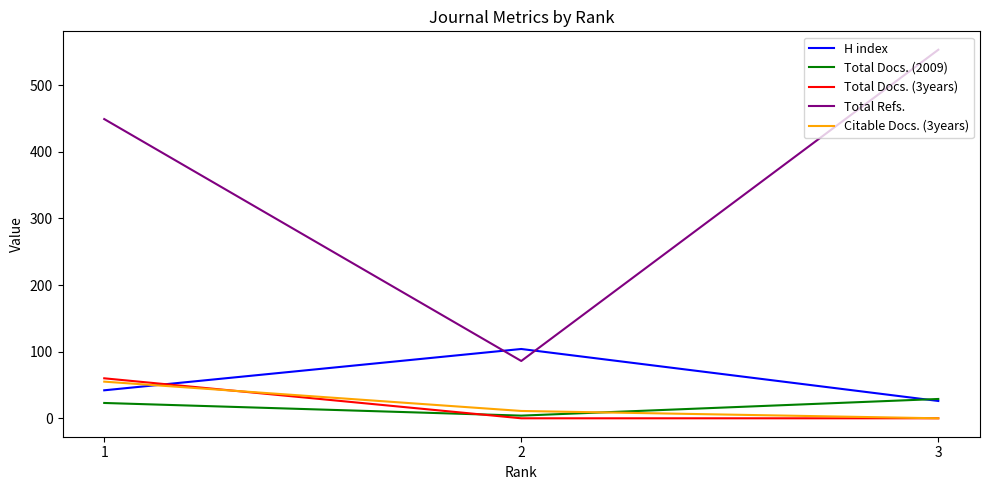

Does the chart display data point markers on the line(s)?

No